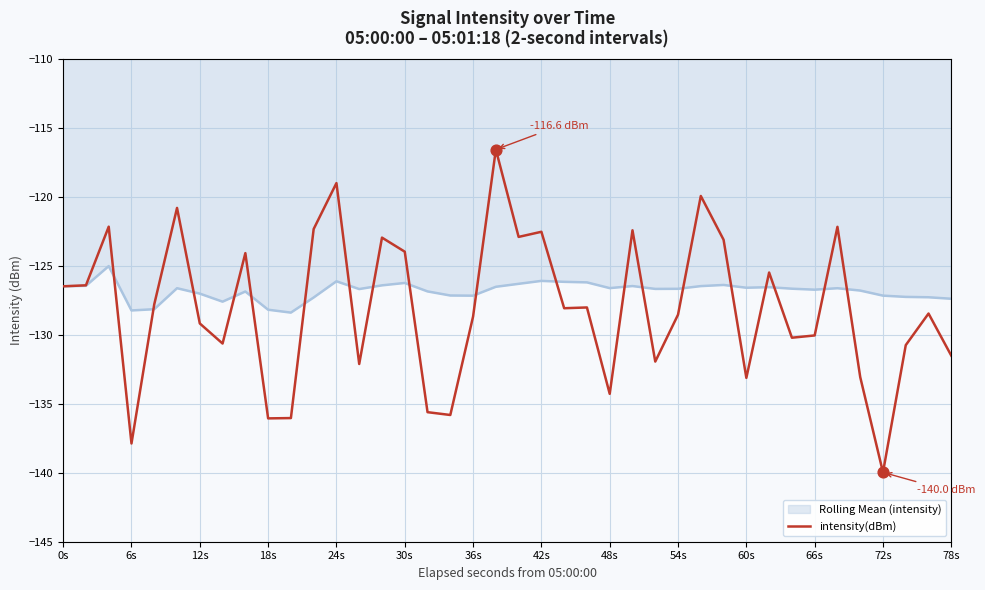

Which series has the widest spread of values?

intensity(dBm)